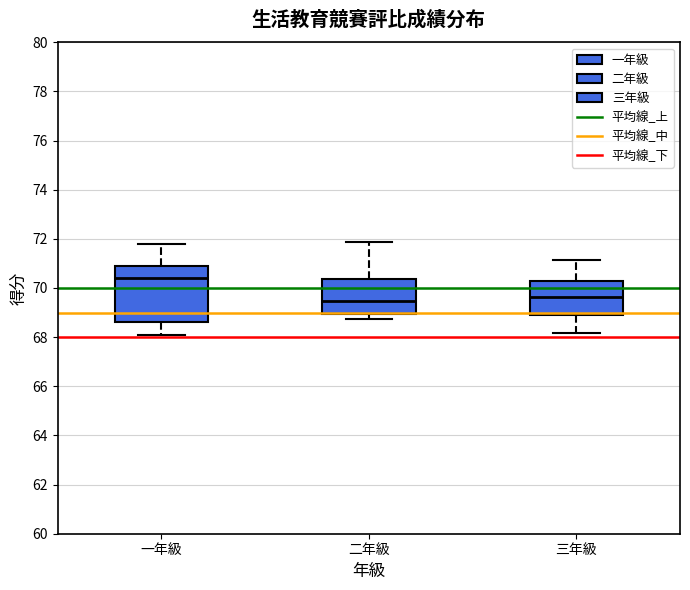

Reading left to right, transcribe this box plot: for each box, give where its median line is, the range the box spans, and where its two whiskers end, as read against the y-axis. The values are not printed on the chart, so give them approximately, as read against the axis.

一年級: median 70.4, box 68.6 to 70.8, whiskers 68.0 to 71.8
二年級: median 69.4, box 69.0 to 70.4, whiskers 68.8 to 71.8
三年級: median 69.6, box 68.8 to 70.2, whiskers 68.2 to 71.2